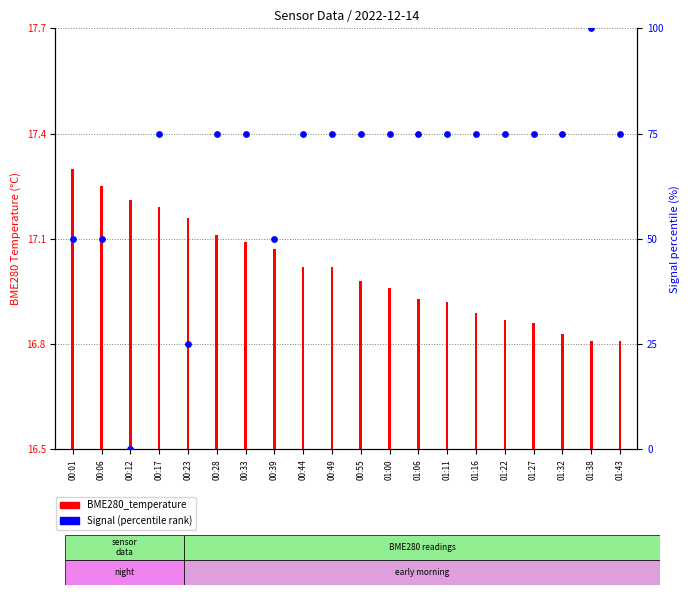

At which category is the sum across all series the highest?

01:38